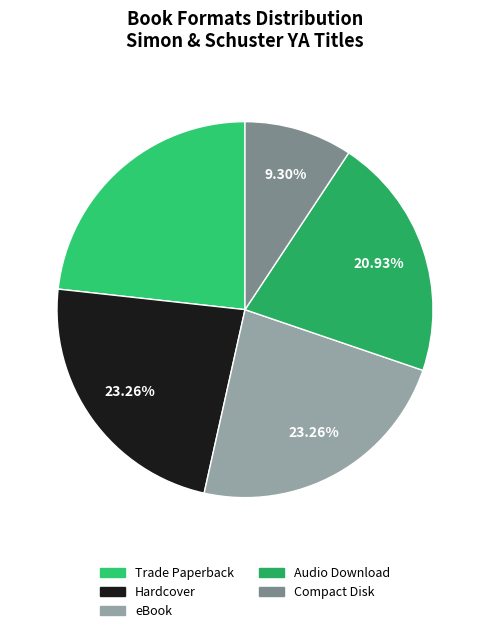

What is the total percentage of eBook and Hardcover?

46.5%